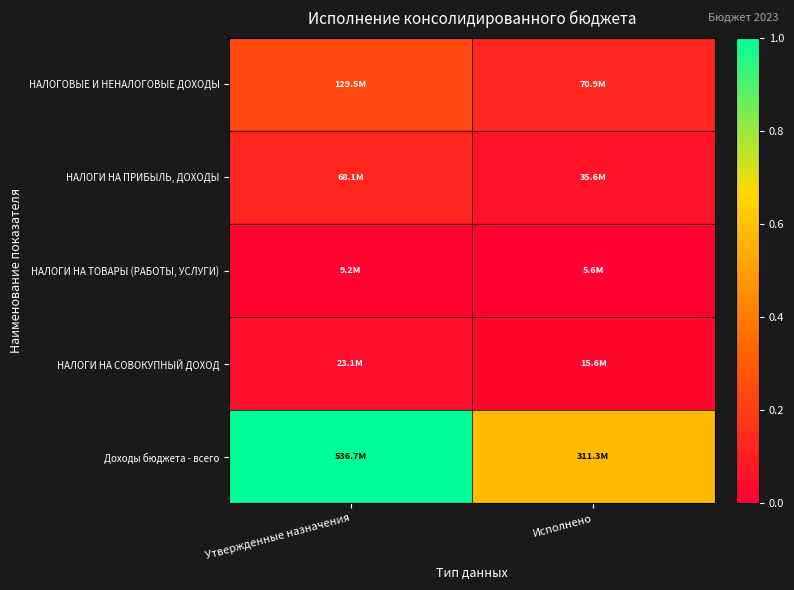

At which category is the sum across all series the highest?

Утвержденные назначения